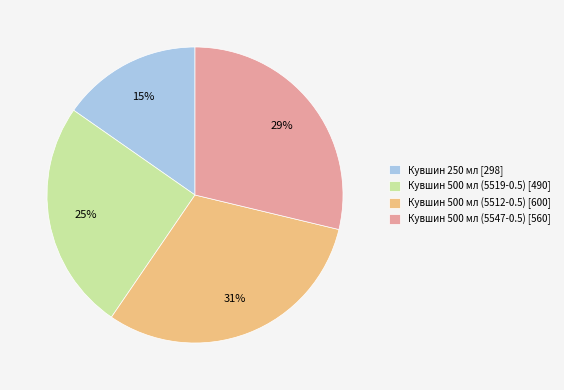

What percentage is the Кувшин 250 мл [298] slice, to the nearest percent?

15%